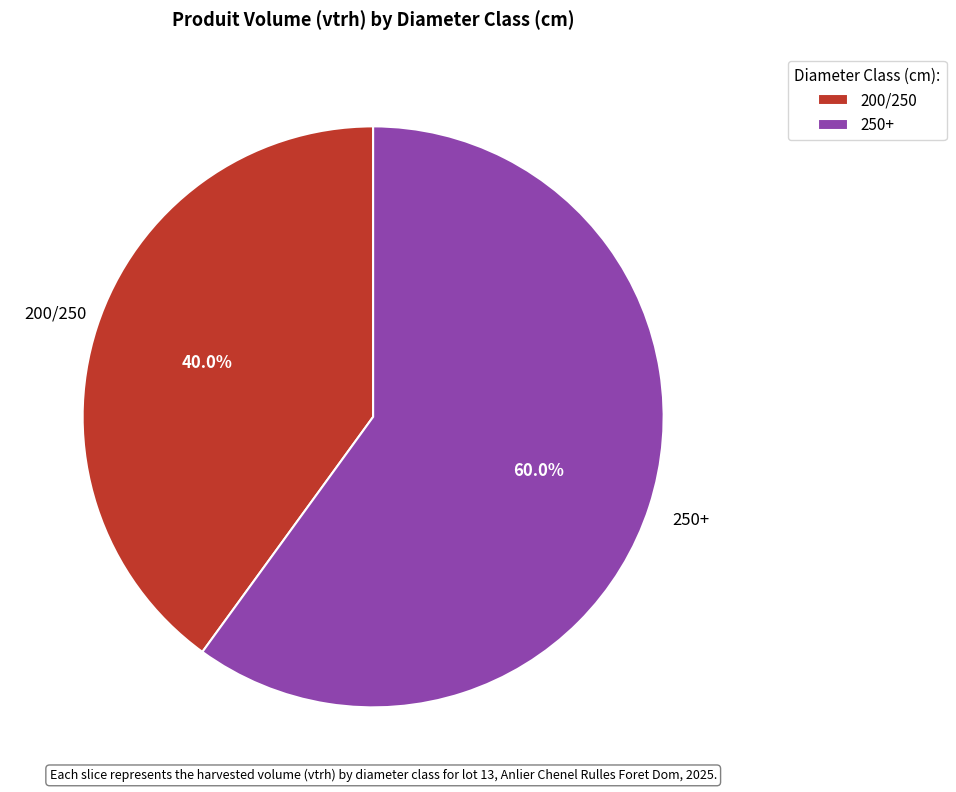

Is the sum of 250+ and 200/250 greater than half?

Yes